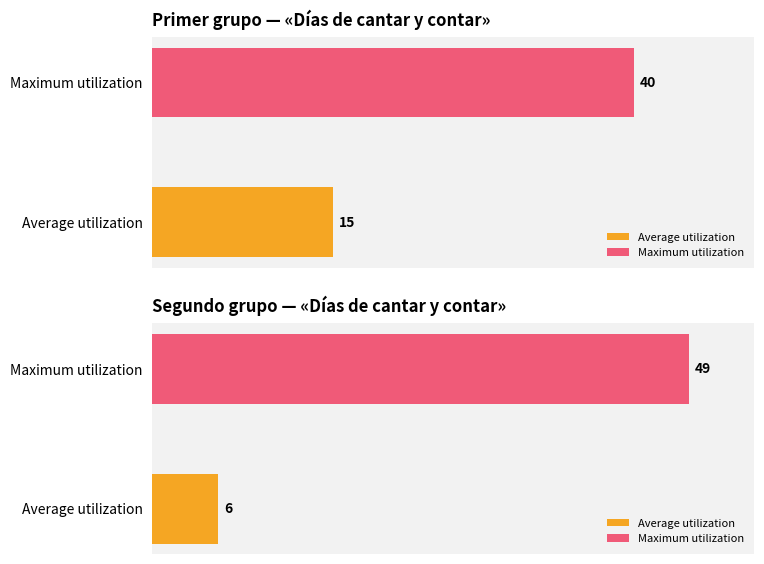

Are the bars grouped side by side (vs. stacked)?

No